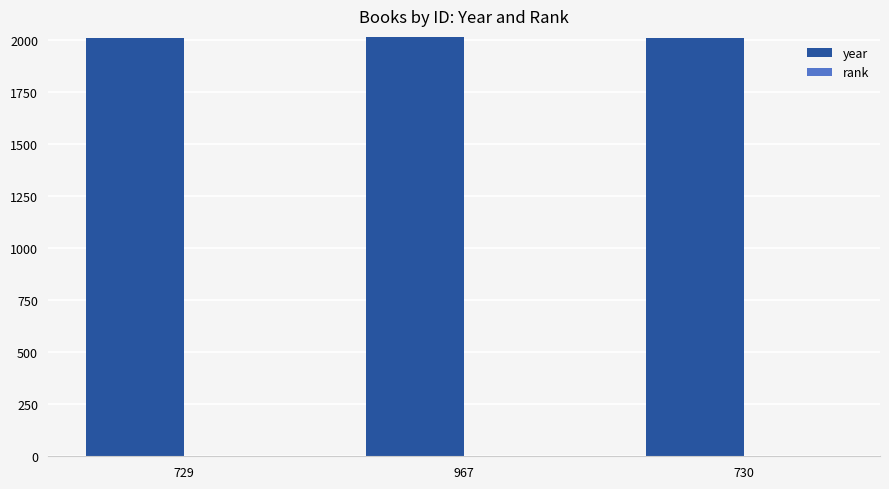

The year series shows 3015 at 730. True or false?

False